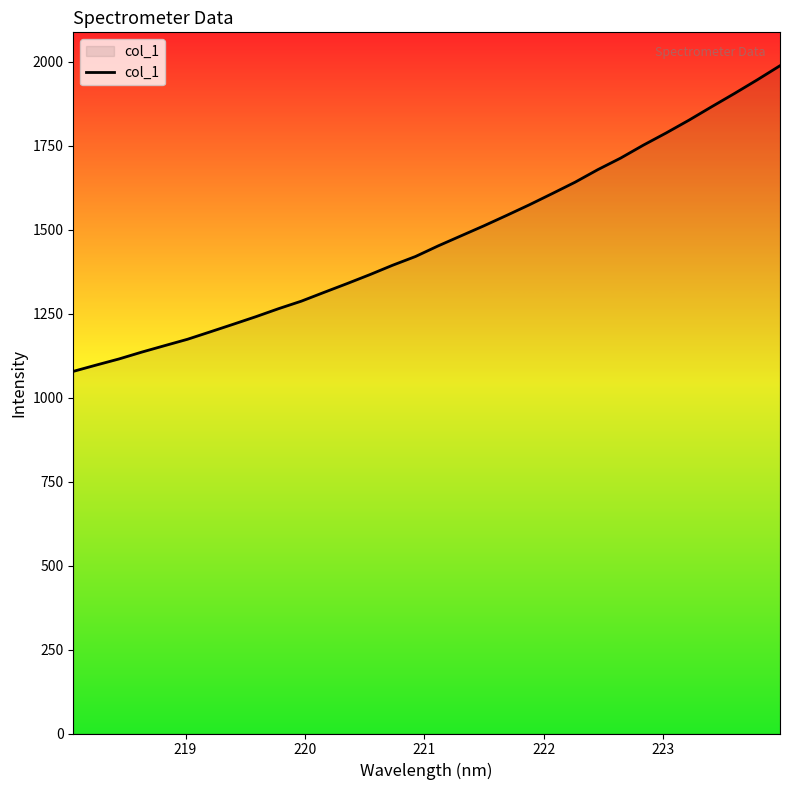

What is the difference between the maximum and minimum values?

909.7